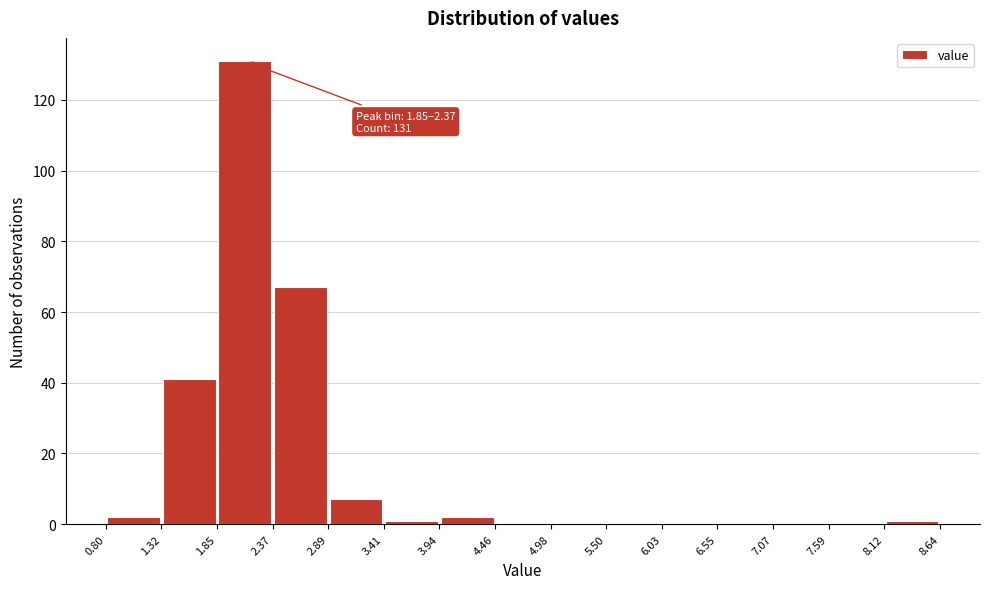

Which range on the x-axis has the tallest bar?

1.85 to 2.37